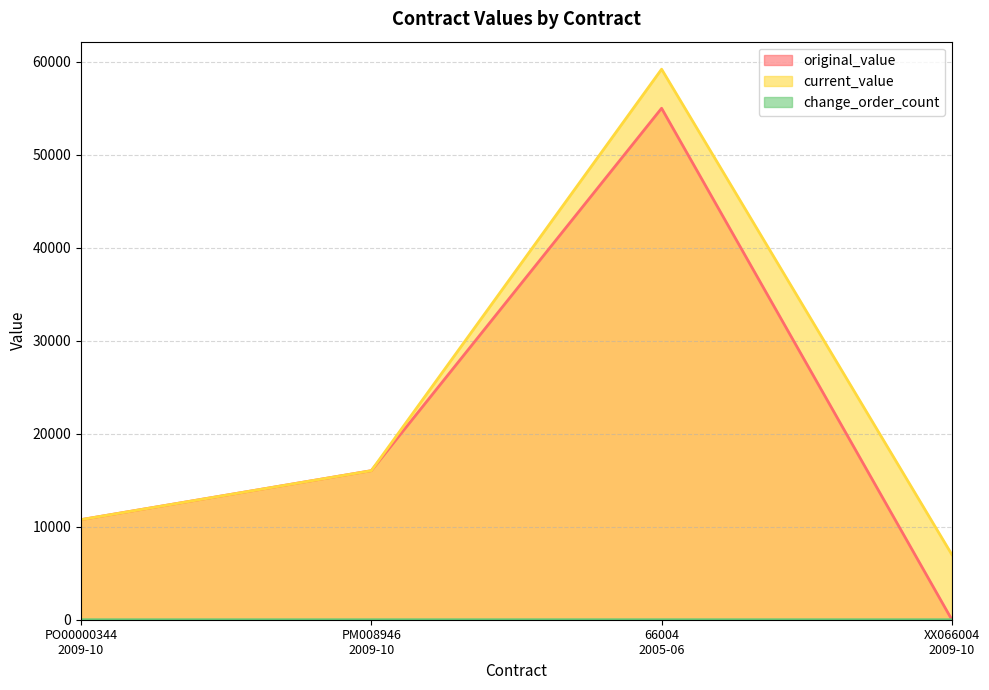

What is the label of the 4th point from the left?

XX066004
2009-10